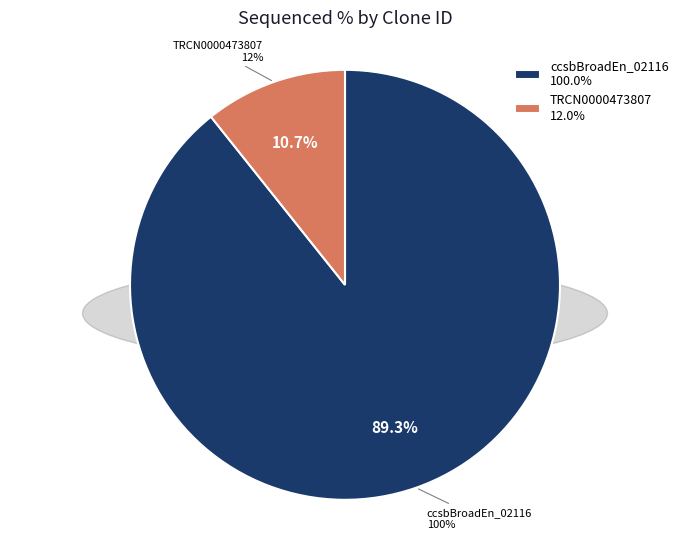

Which slice is the largest?

ccsbBroadEn_02116